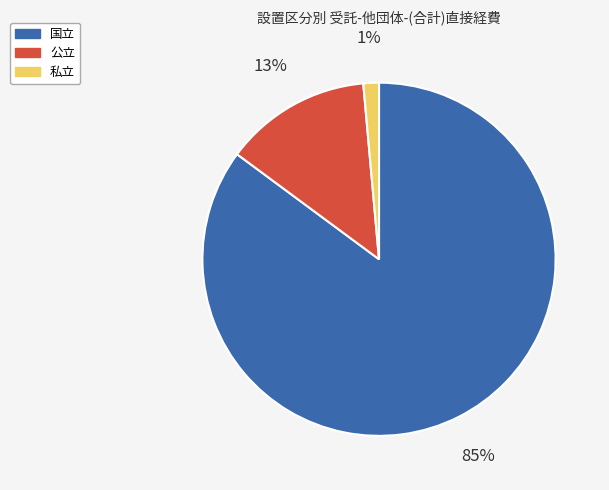

Does 私立 account for over 50% of the chart?

No